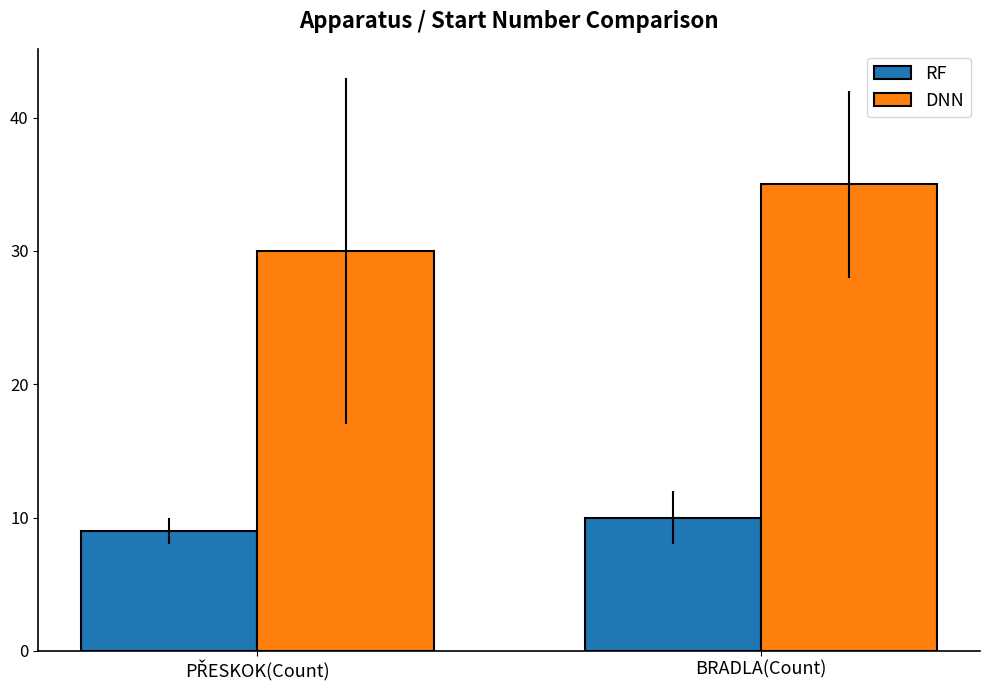

Which series has the widest spread of values?

DNN